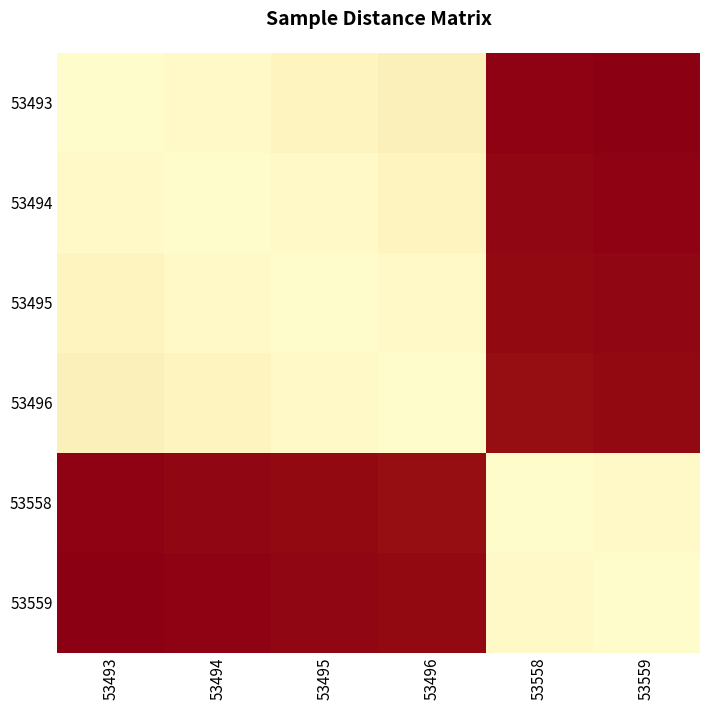

What is the spread (max minus min) of values at 53493?

1.0